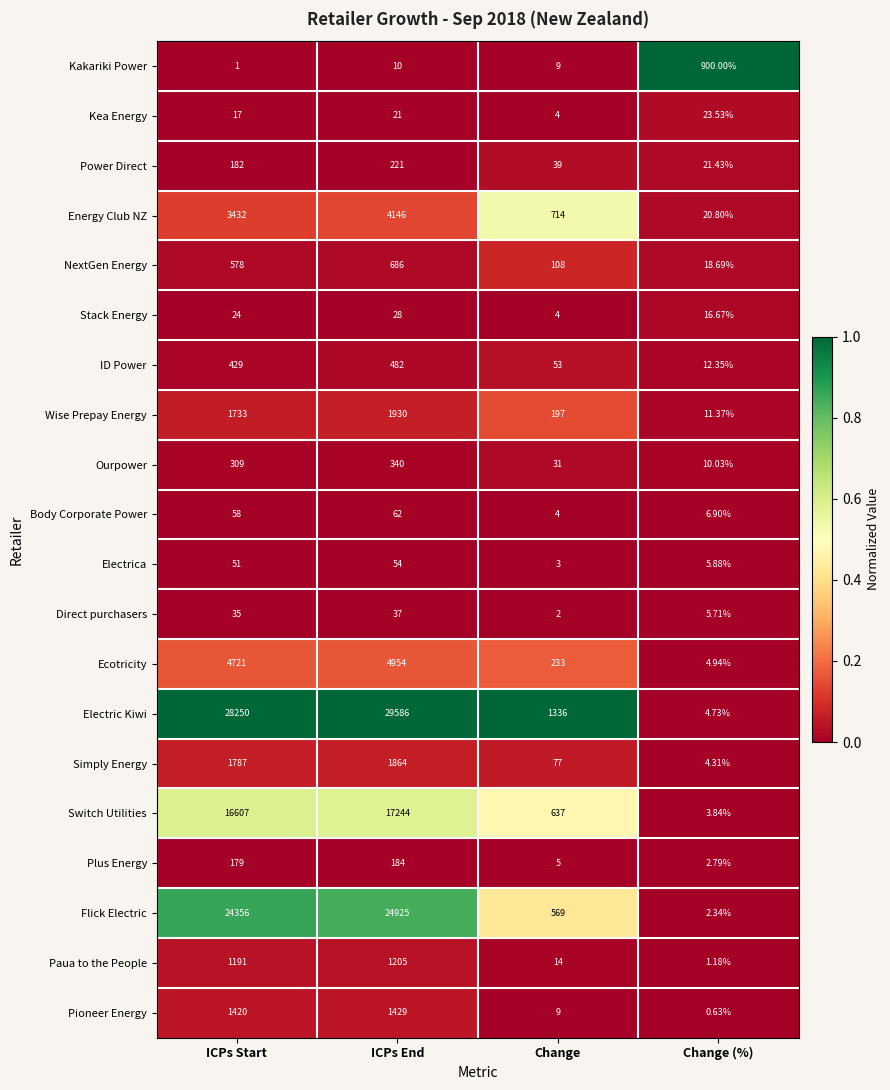

Which series has the largest total across all categories?

Electric Kiwi